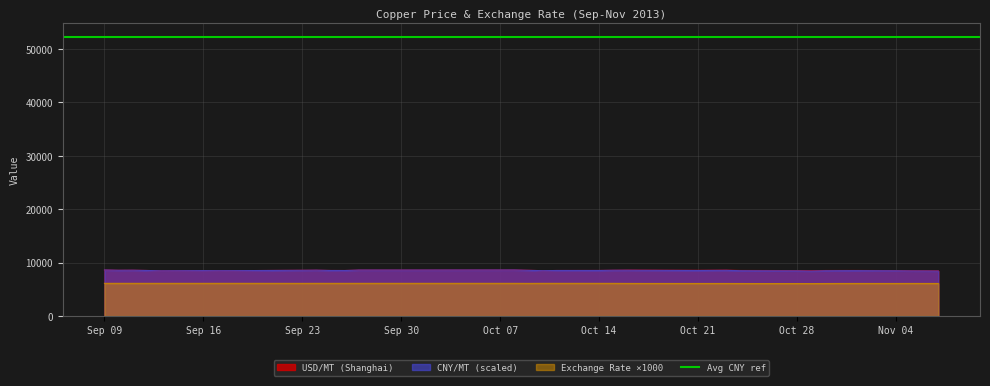

What is the lowest value of the USD/MT (Shanghai) series?

8453.5